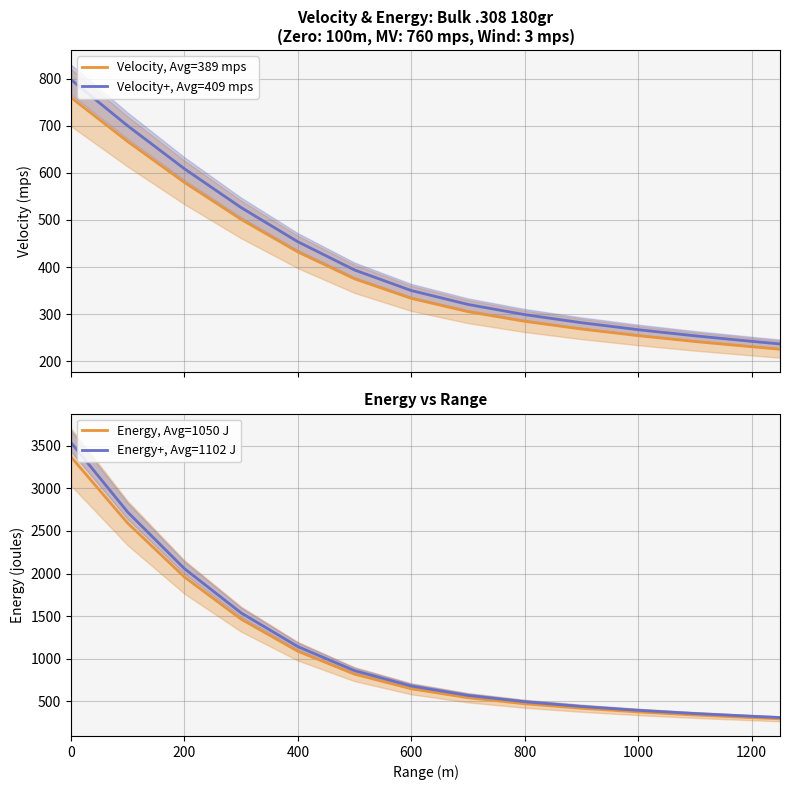

What is the average value of the Velocity+, Avg=409 mps series?

409.3